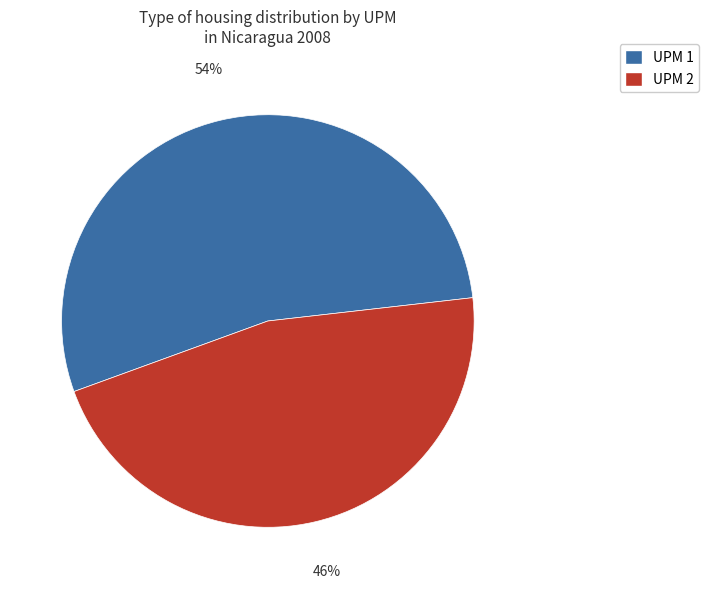

Is there a majority slice in this chart?

Yes